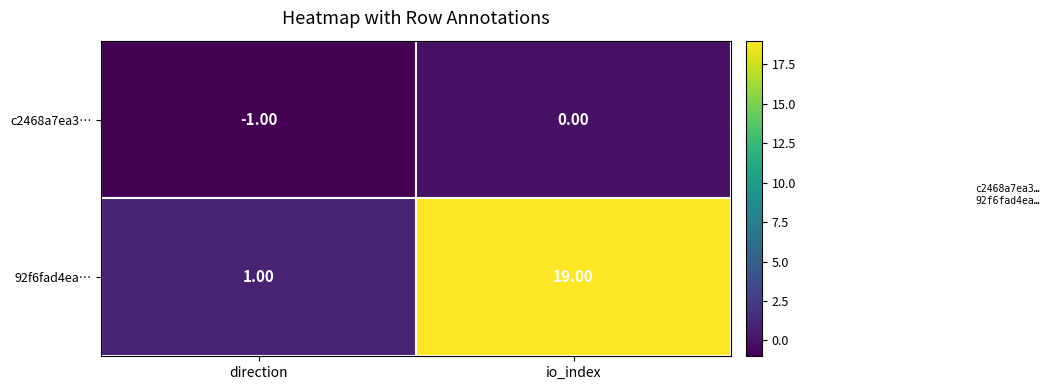

What is the sum of all 92f6fad4ea… values?

20